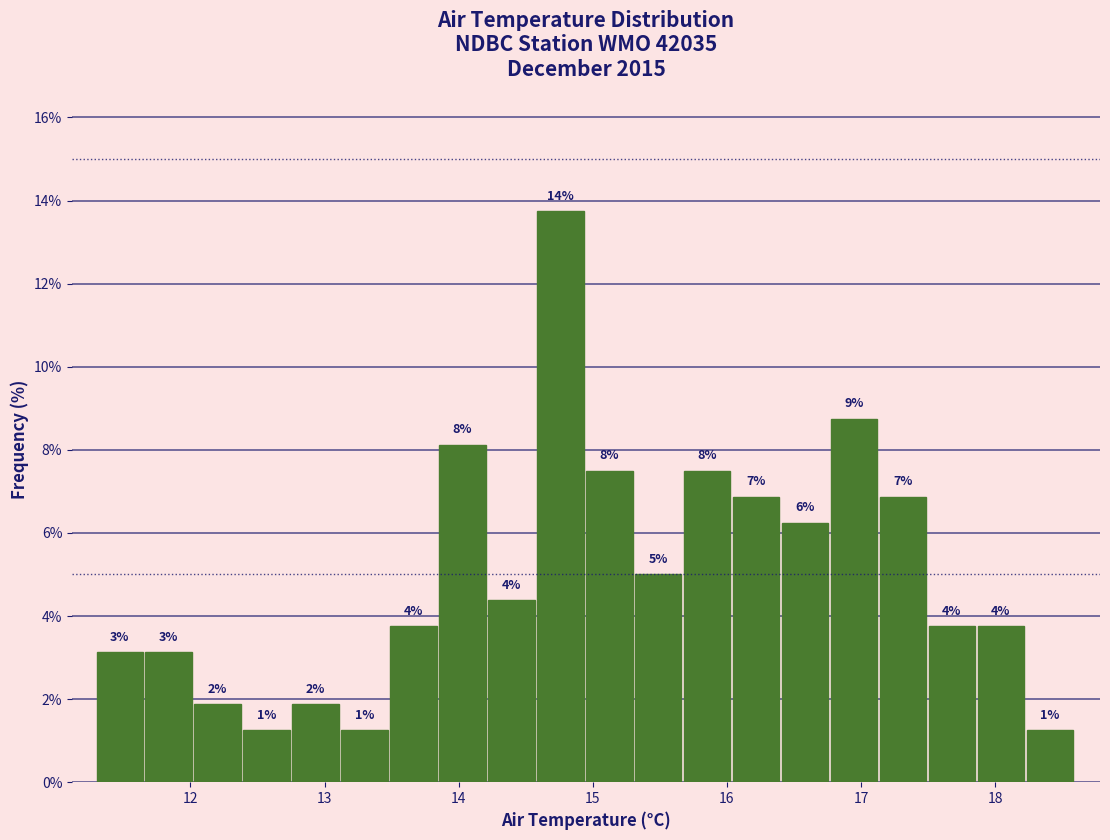

Around what value on the x-axis is the tallest bar? Give the approximate position of its centre, as read against the axis.

14.8